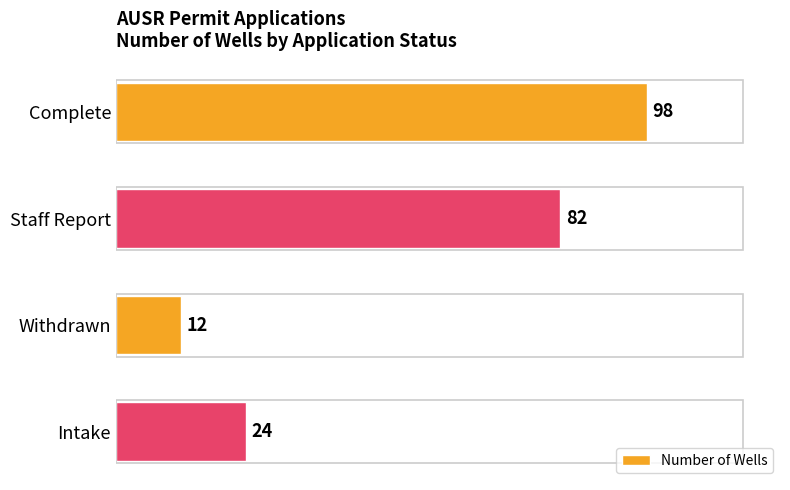

The chart shows a value of 37 at Staff Report. True or false?

False